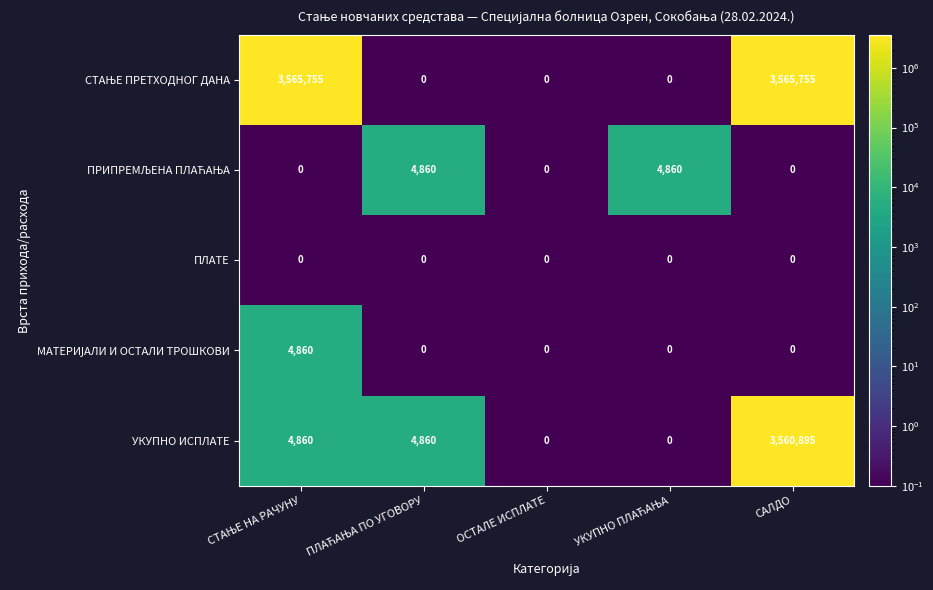

At which category is the sum across all series the highest?

САЛДО